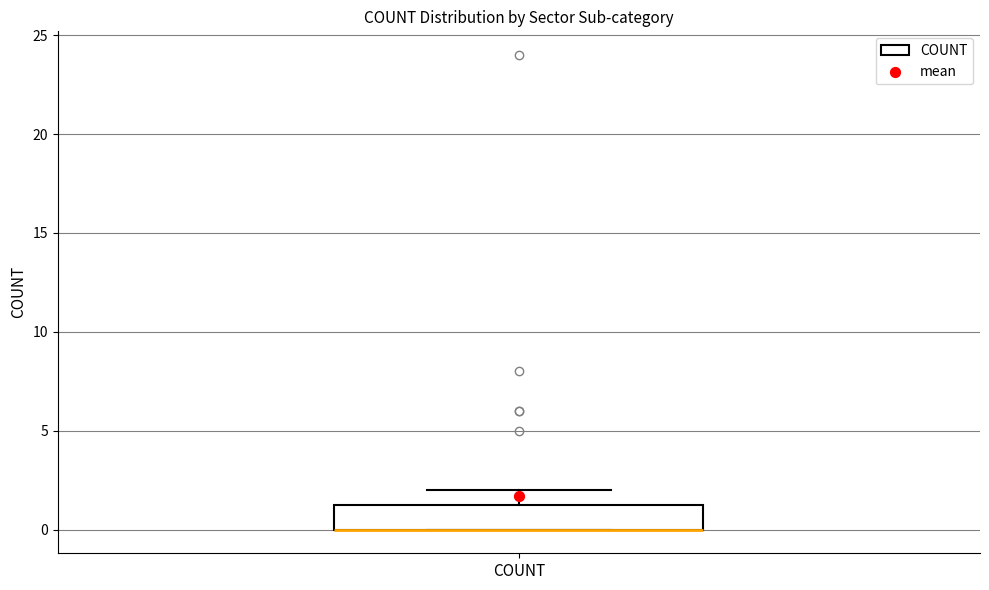

Transcribe this box plot: give where the median line is, the range the box spans, and where the two whiskers end, as read against the y-axis. The values are not printed on the chart, so give them approximately, as read against the axis.

median 0.0 (drawn on the box's lower edge), box 0.0 to 1.5, whiskers 0.0 to 2.0